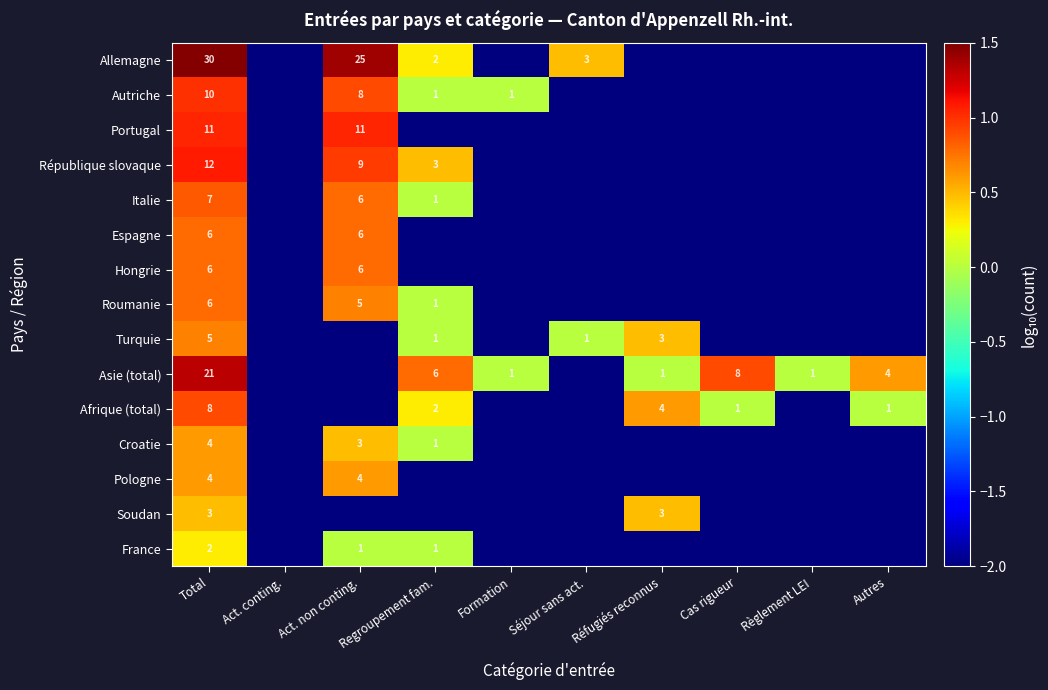

True or false: Roumanie has a value of 8 at Act. non conting..

False